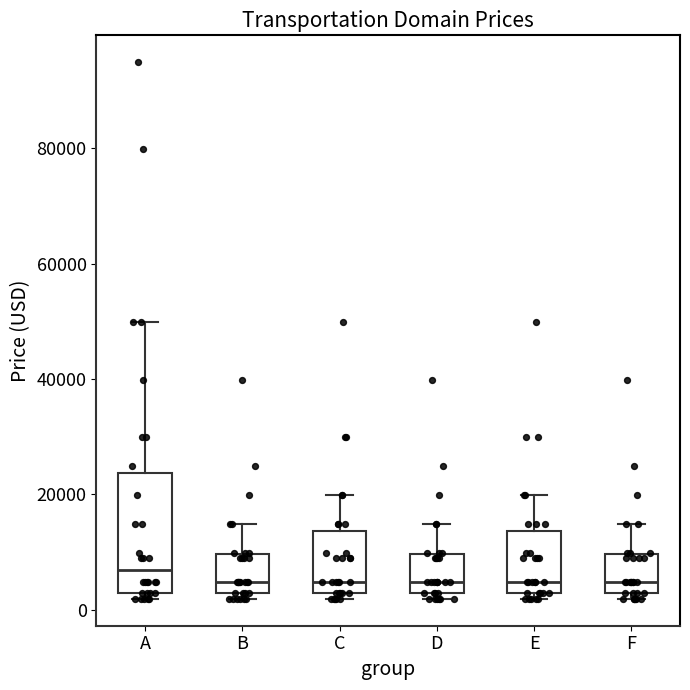

Which box is the tallest, from its lower edge to its upper edge?

A